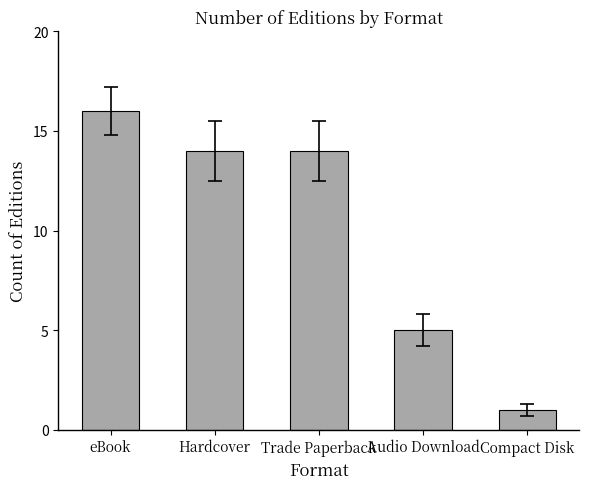

Where is the data nearest to the value 8?

Audio Download